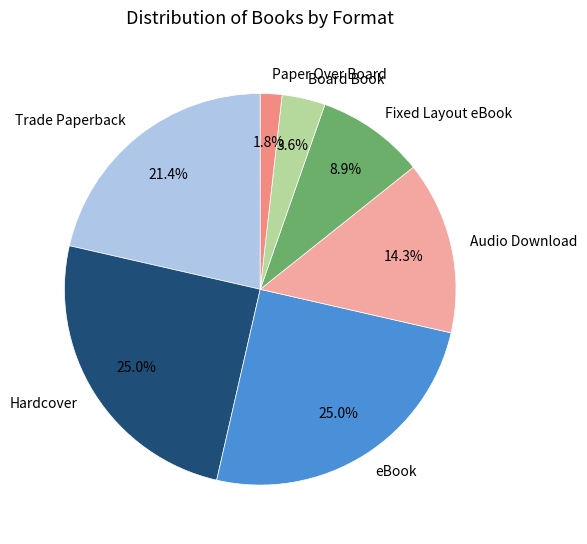

Do Hardcover and Paper Over Board together represent more than half of the pie?

No